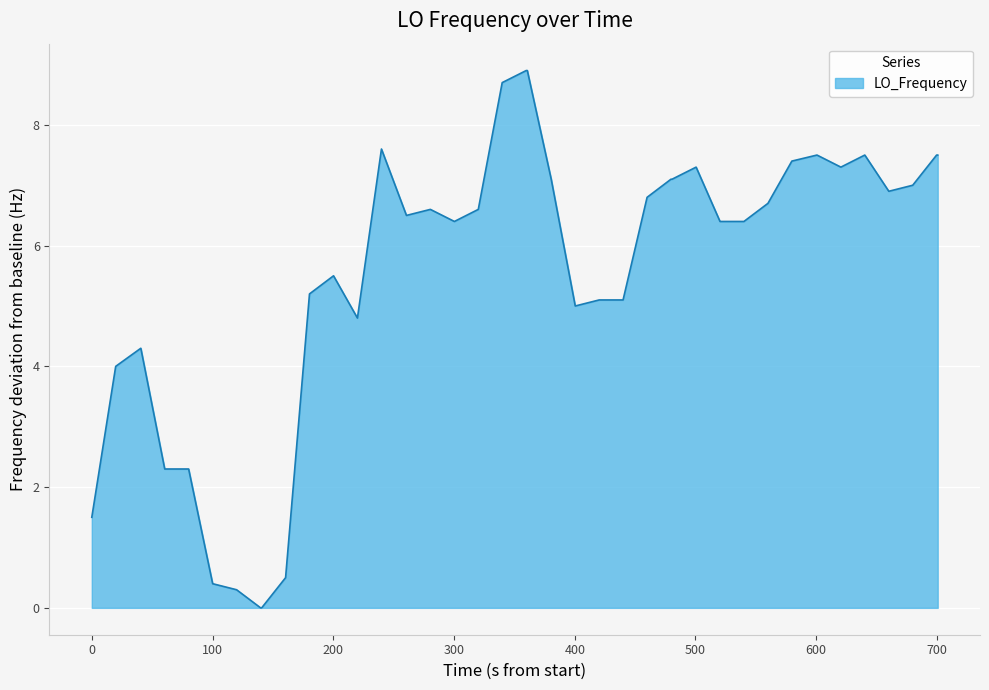

What is the maximum value shown in the chart?

8.9